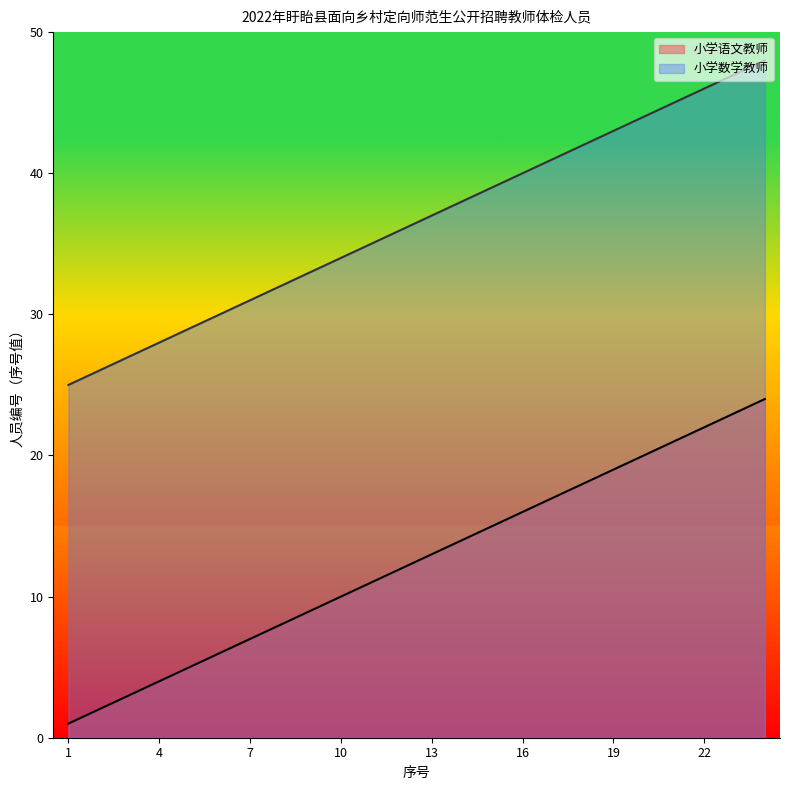

What is the greatest value displayed?

48